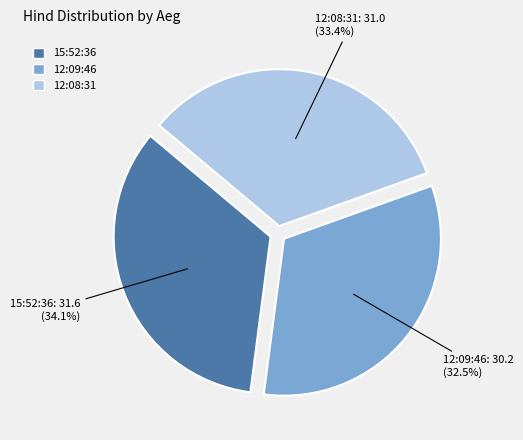

To the nearest percent, what portion does 15:52:36 represent?

34%